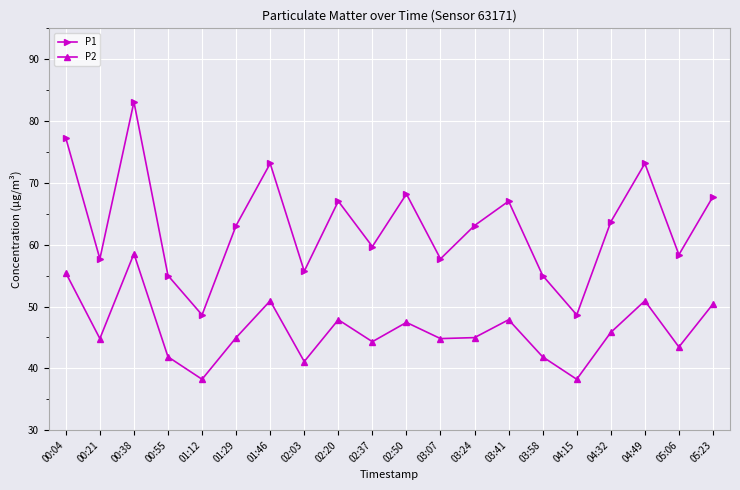

True or false: P2 and P1 cross at least once.

False